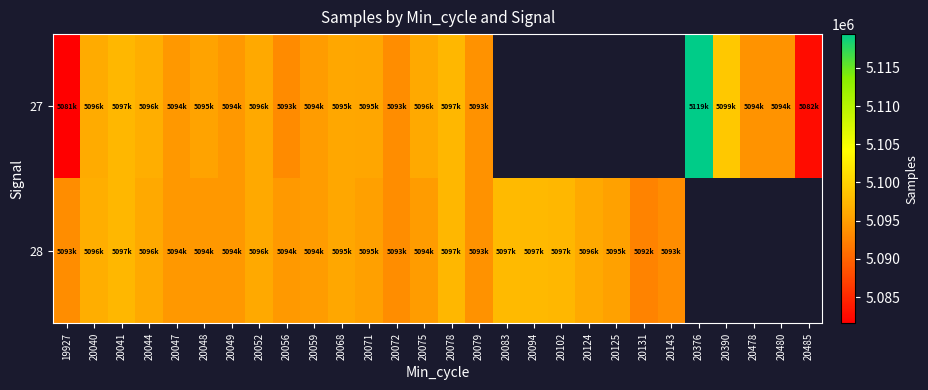

List the series in order of their peak value, lowest first.

28, 27